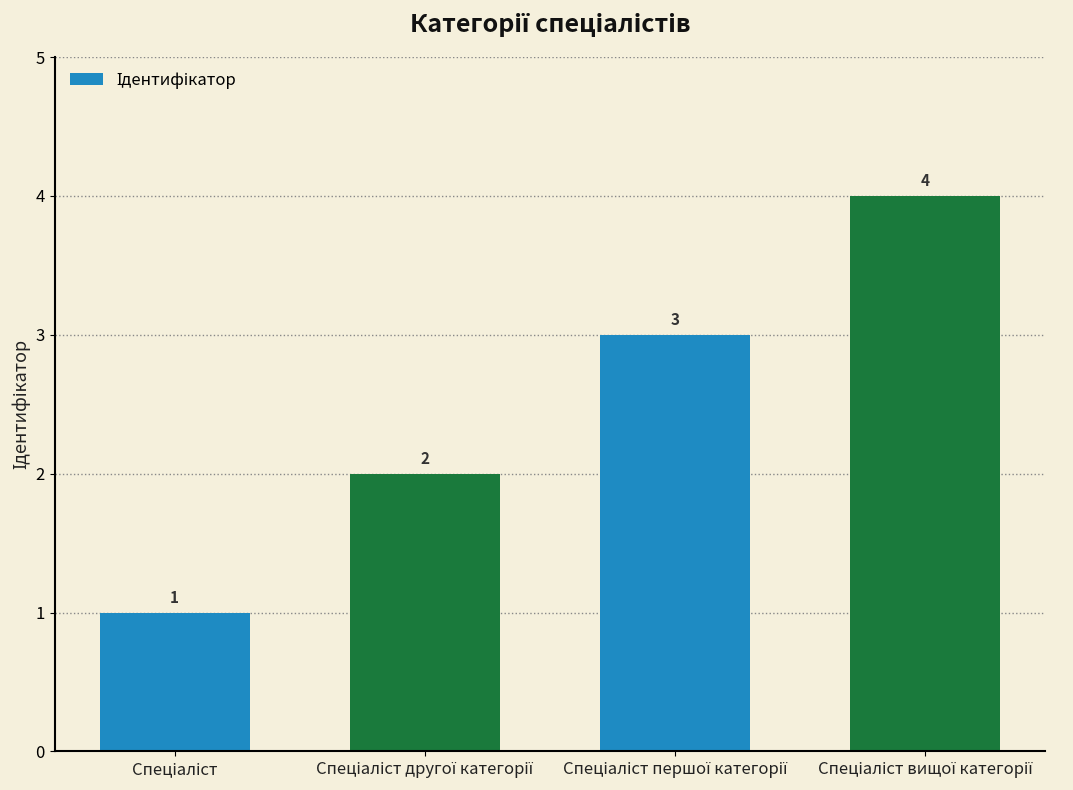

What is the sum of all values?

10